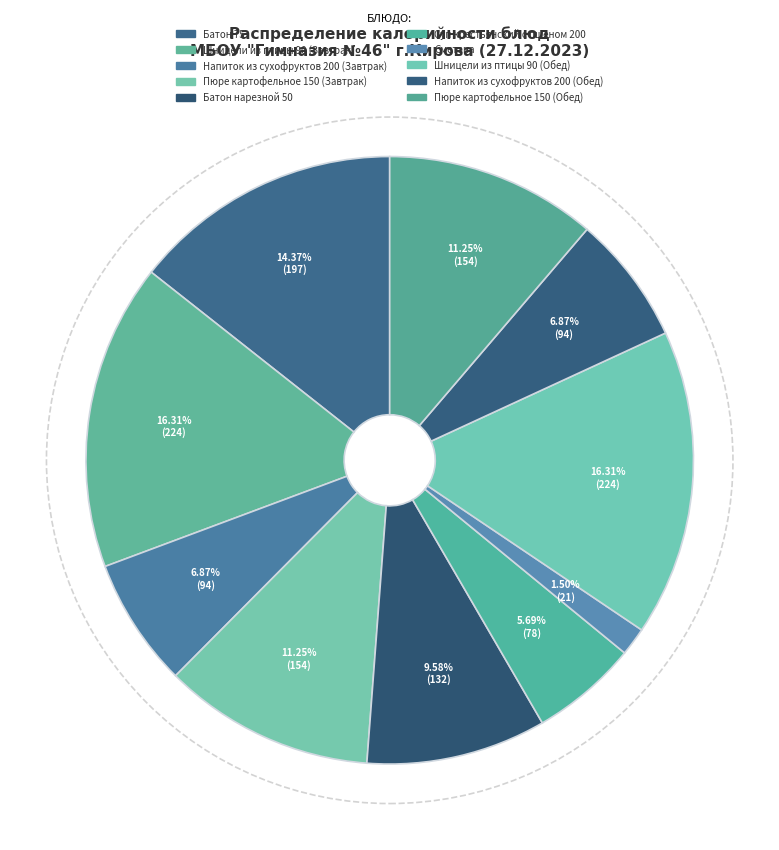

What percentage is the Батон 75 slice, to the nearest percent?

14%